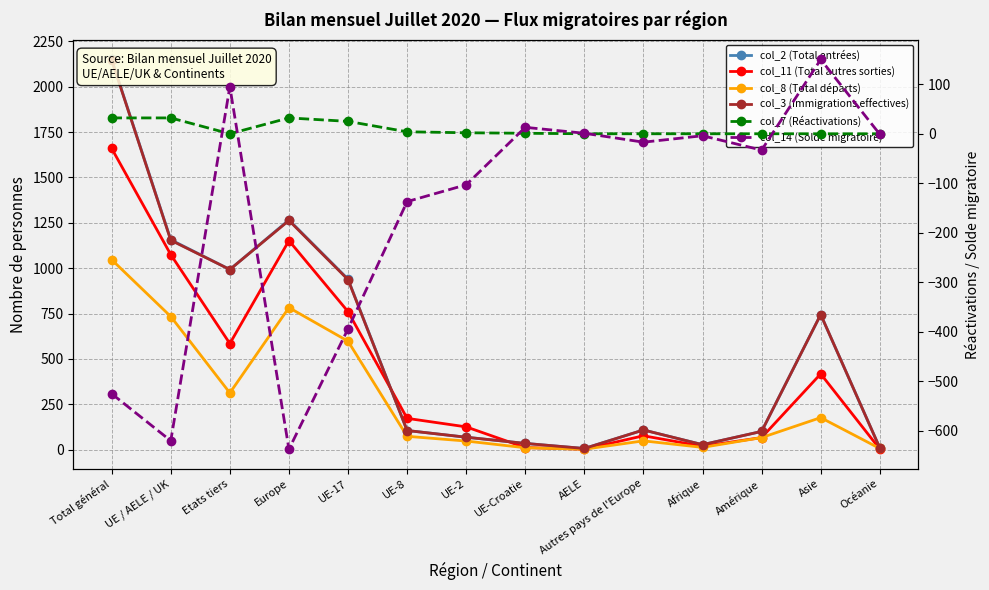

What are all the series names shown in the legend?

col_2 (Total entrées), col_11 (Total autres sorties), col_8 (Total départs), col_3 (Immigrations effectives), col_7 (Réactivations), col_14 (Solde migratoire)